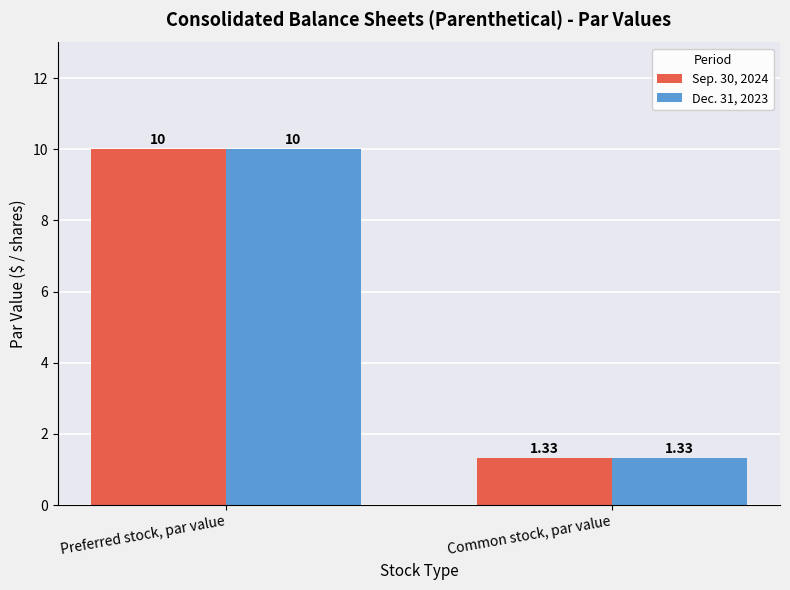

How many bars are there in total?

4